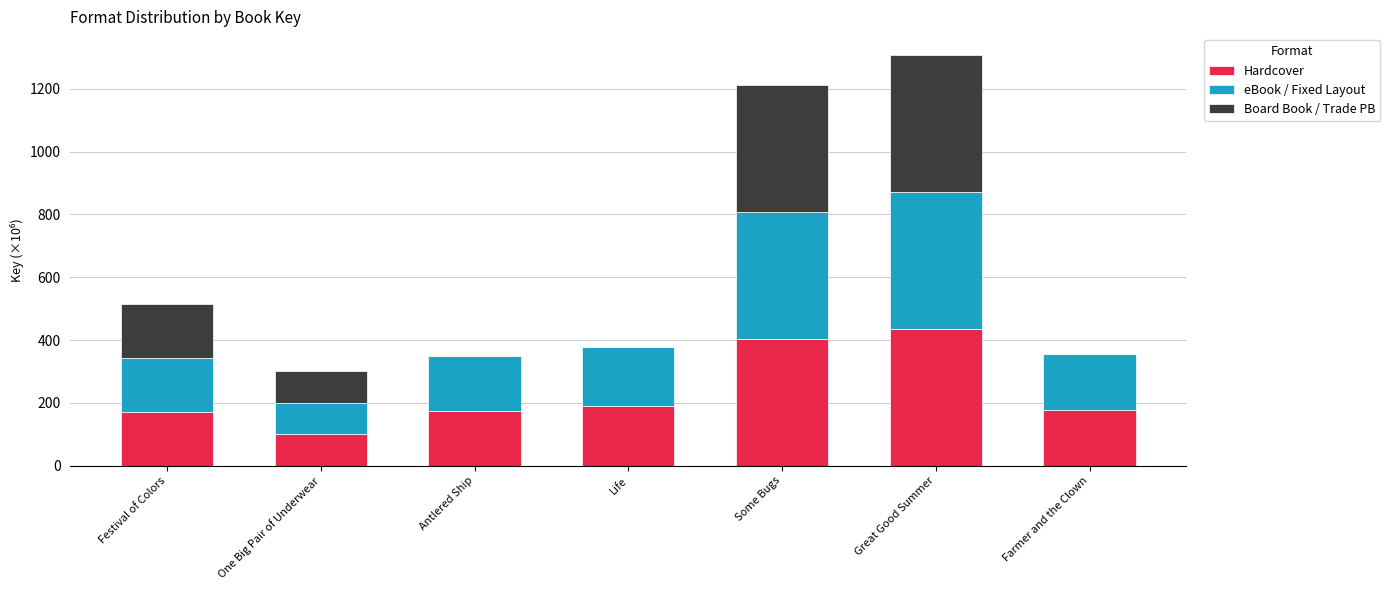

Is it true that Hardcover equals 177.2 at Farmer and the Clown?

True